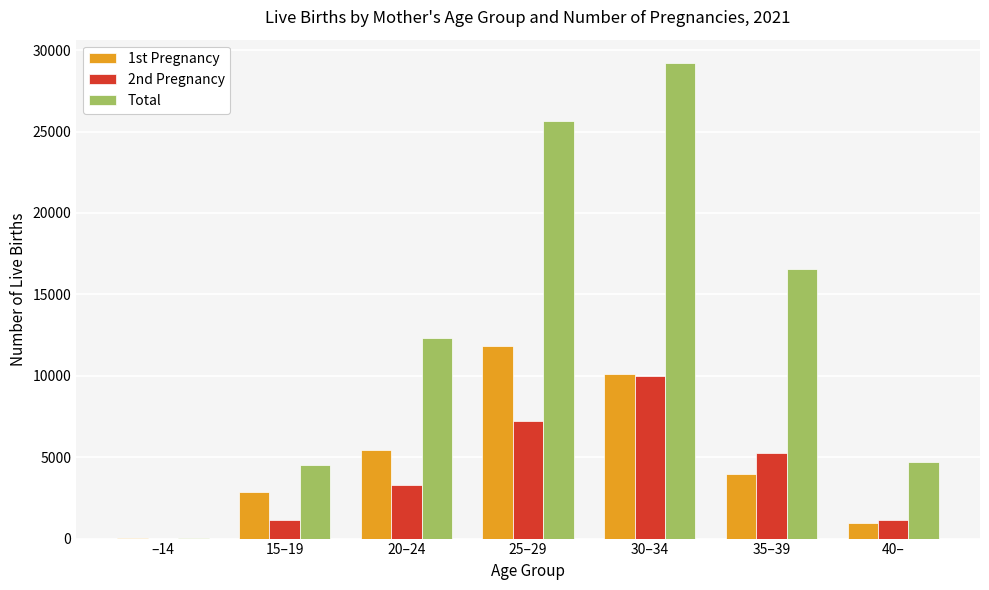

What is the sum of the Total values at 35–39 and 40–?

21299